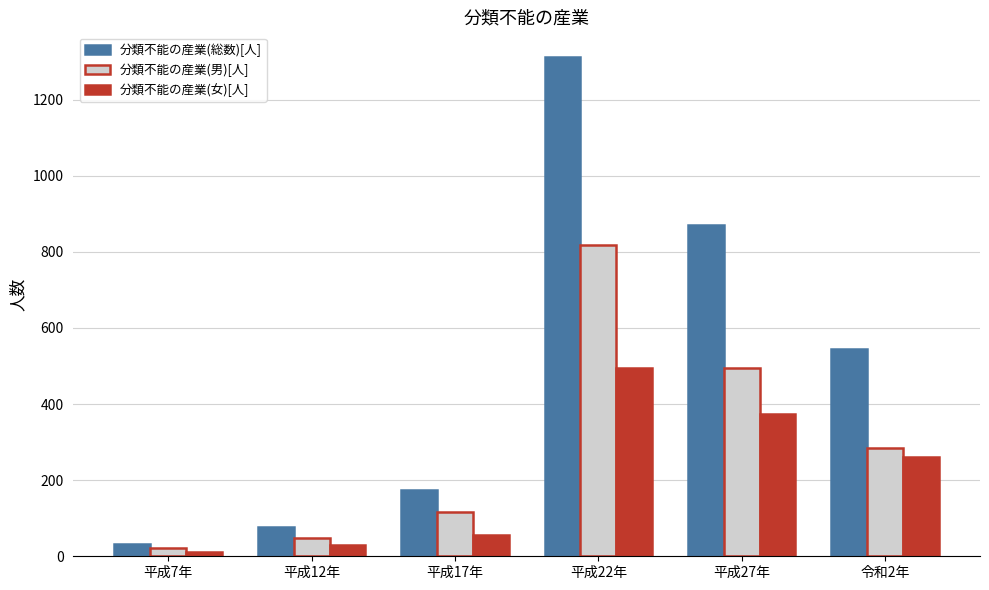

The 分類不能の産業(男)[人] series shows 817 at 平成22年. True or false?

True